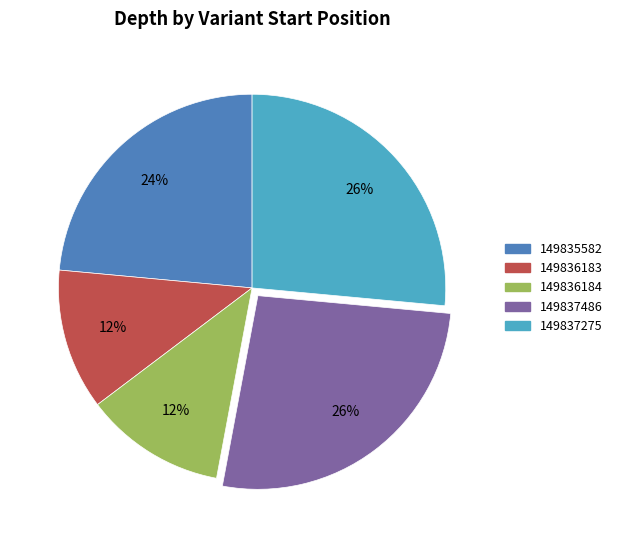

Is the sum of 149836184 and 149835582 greater than half?

No